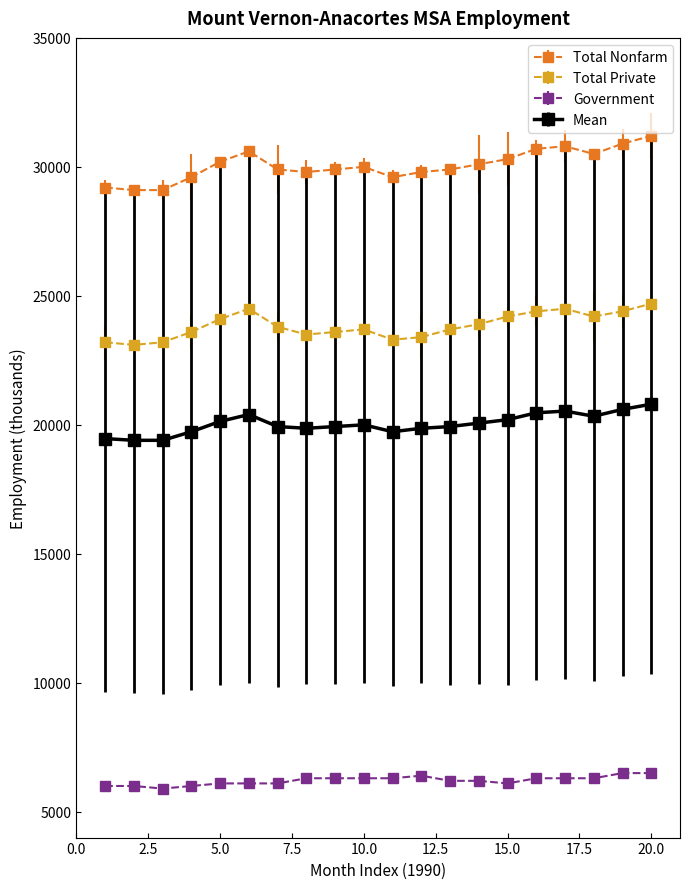

Which series has the largest total across all categories?

Total Nonfarm